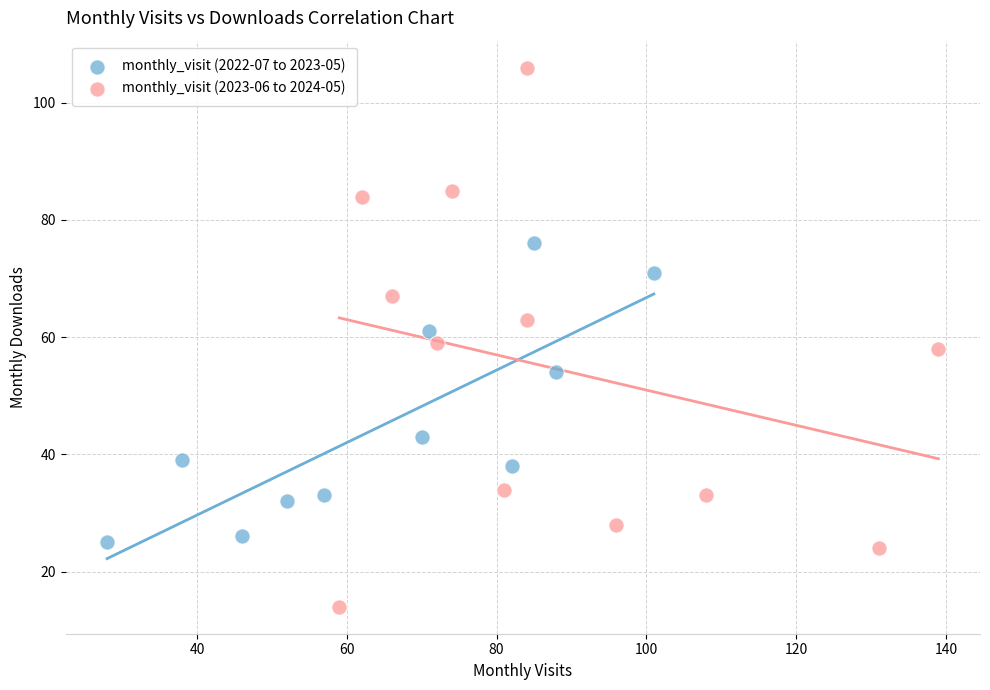

Which series reaches the maximum Y coordinate?

monthly_visit (2023-06 to 2024-05)